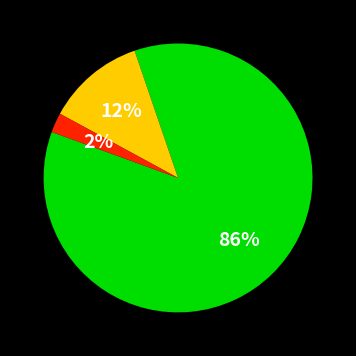

To the nearest percent, what is the average slice percentage?

33%